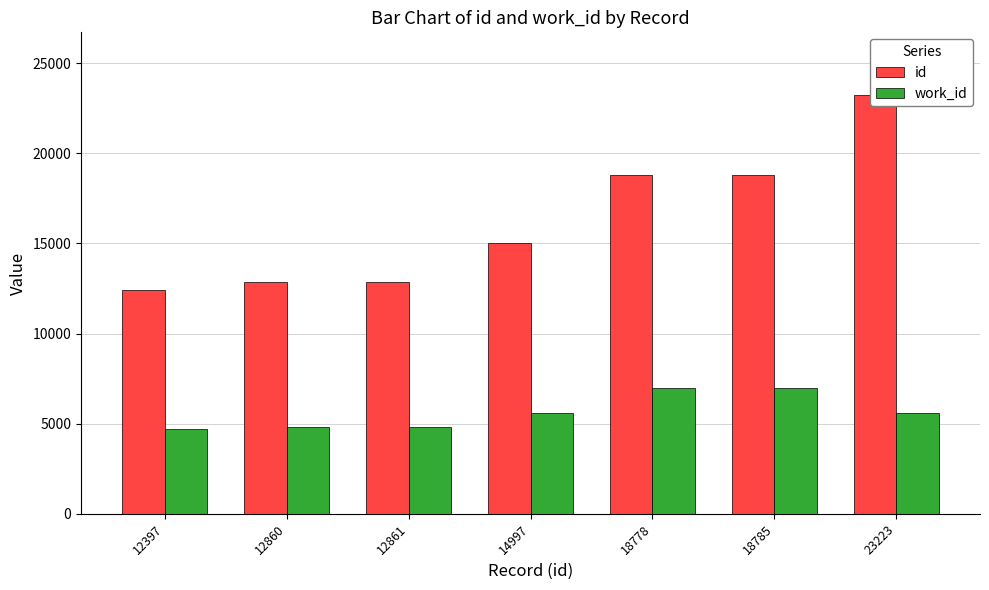

At 14997, list the series in order from smallest to largest.

work_id, id